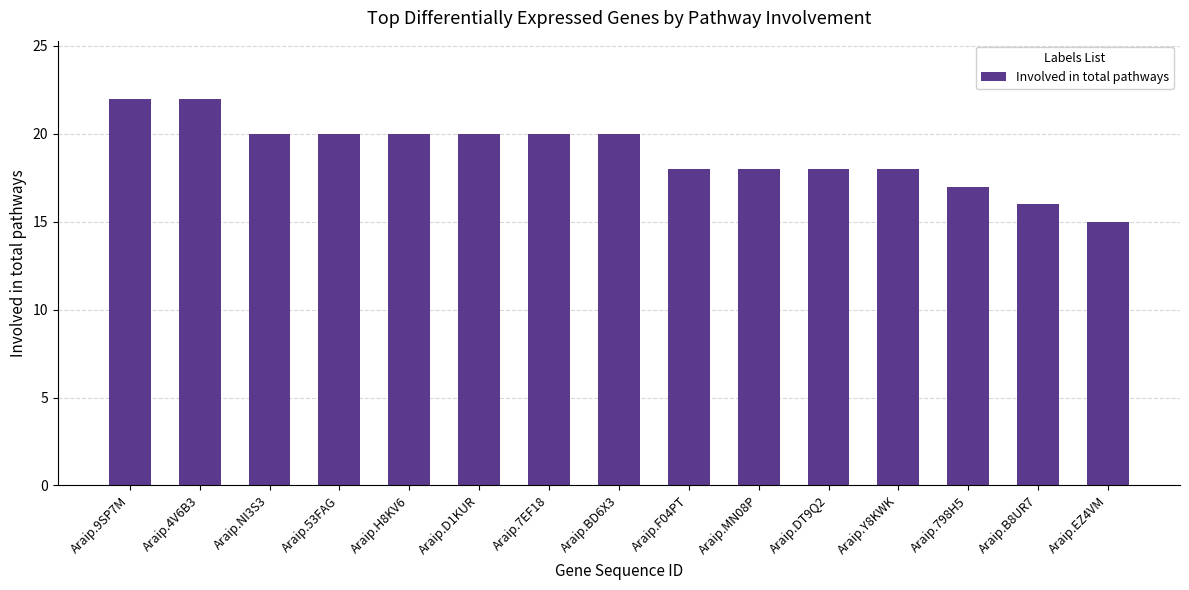

What is the label of the 8th bar from the left?

Araip.BD6X3